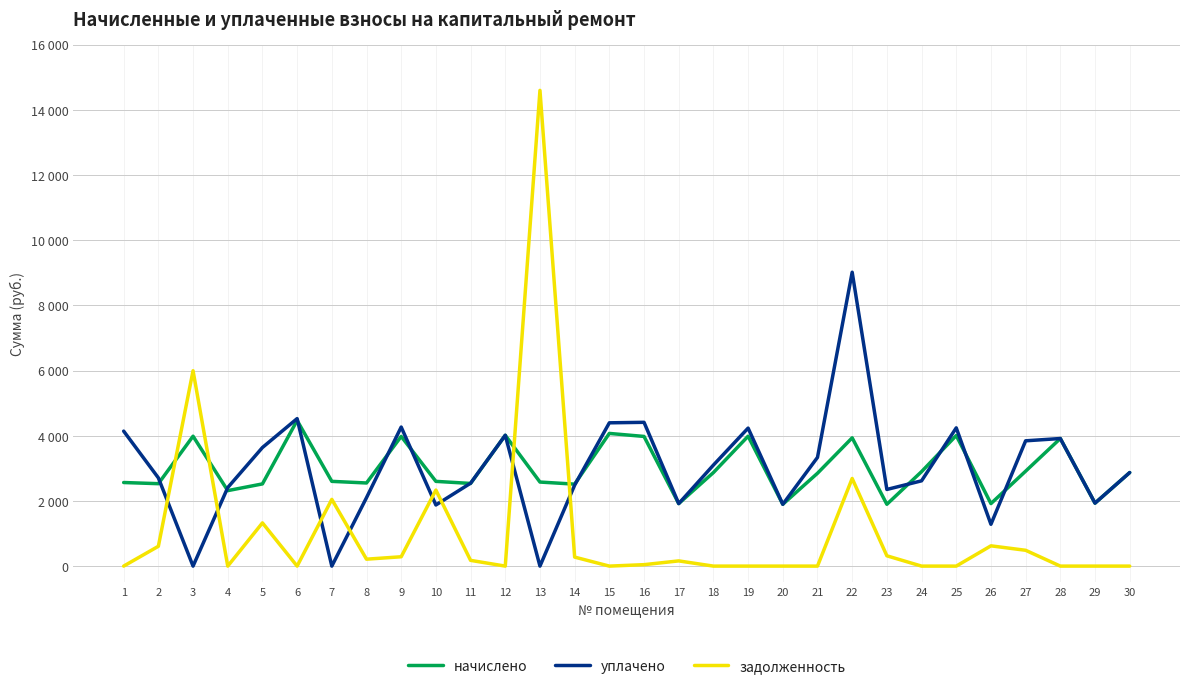

What are all the series names shown in the legend?

начислено, уплачено, задолженность